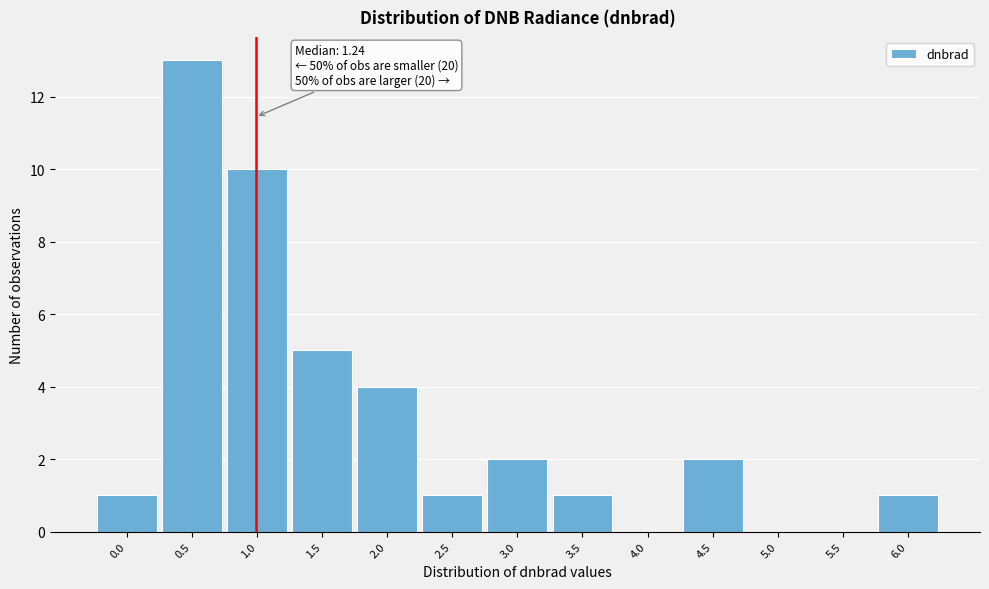

Reading right to left, list all the values displayed in this chart.

6.0=1	5.5=0	5.0=0	4.5=2	4.0=0	3.5=1	3.0=2	2.5=1	2.0=4	1.5=5	1.0=10	0.5=13	0.0=1